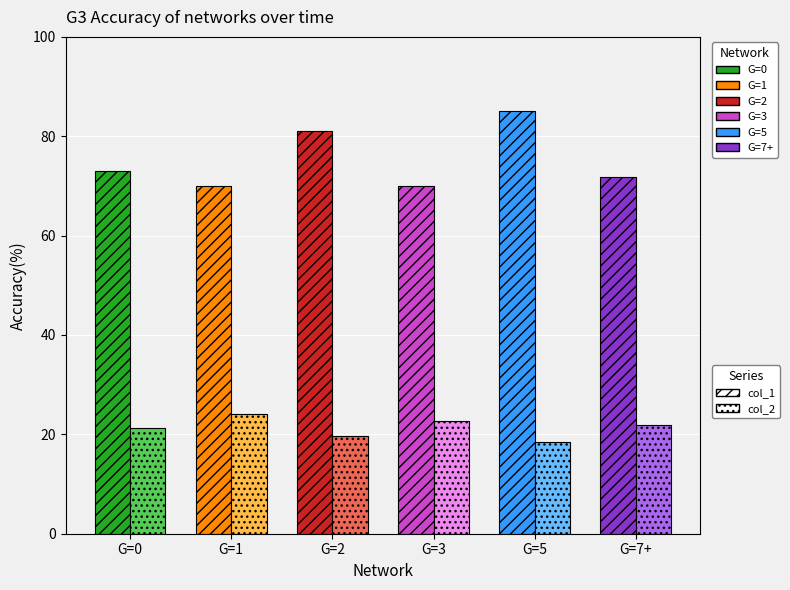

How many groups of bars are there?

6